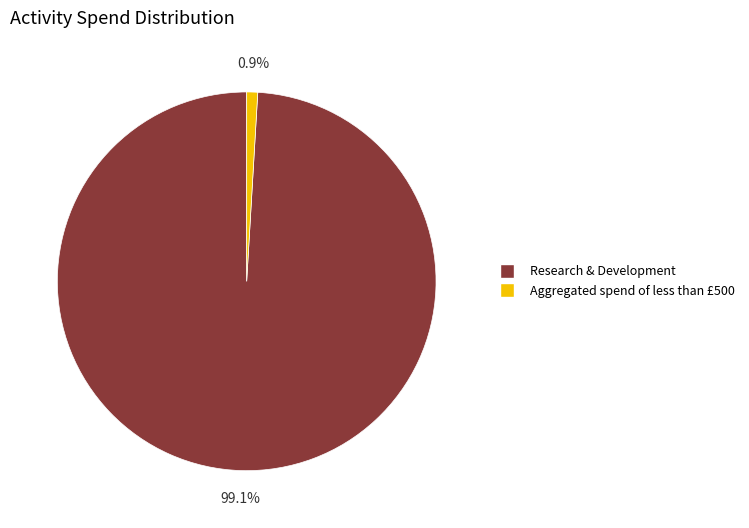

Is it true that Research & Development is 88% of the pie?

False